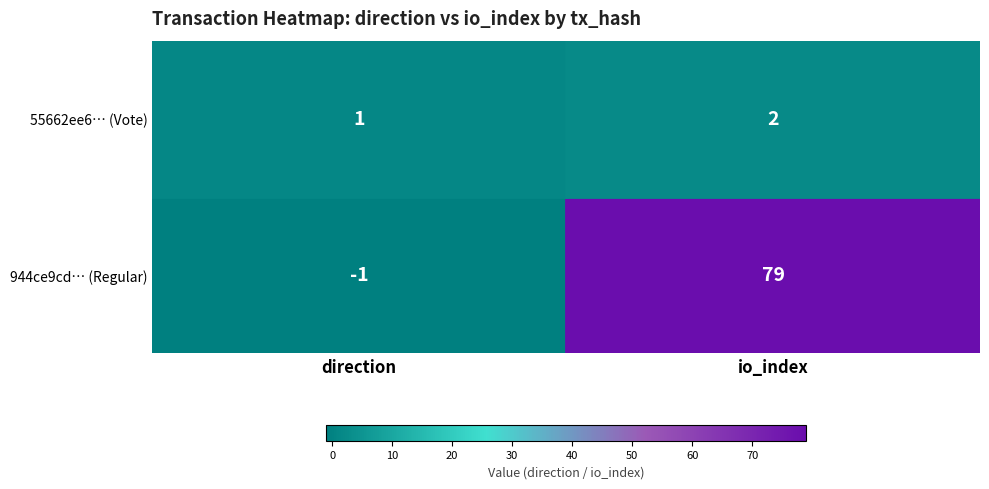

Which series has the largest total across all categories?

944ce9cd… (Regular)